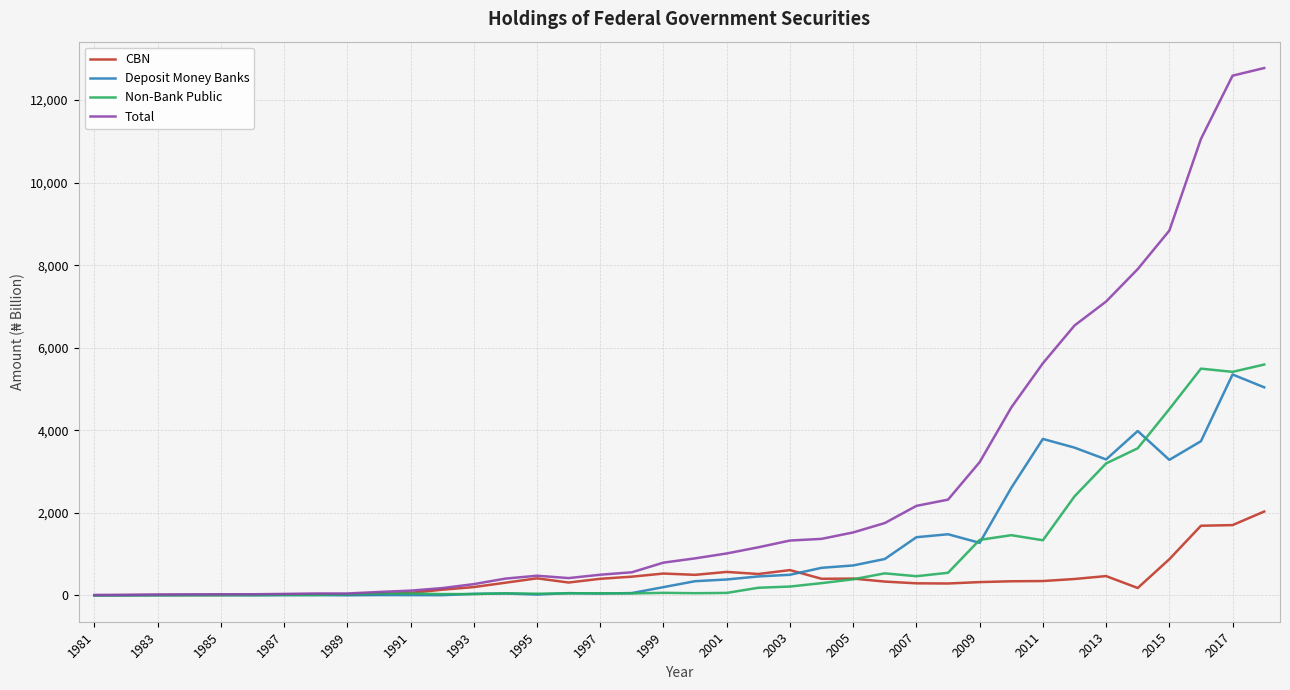

What is the maximum value shown in the chart?

12774.4